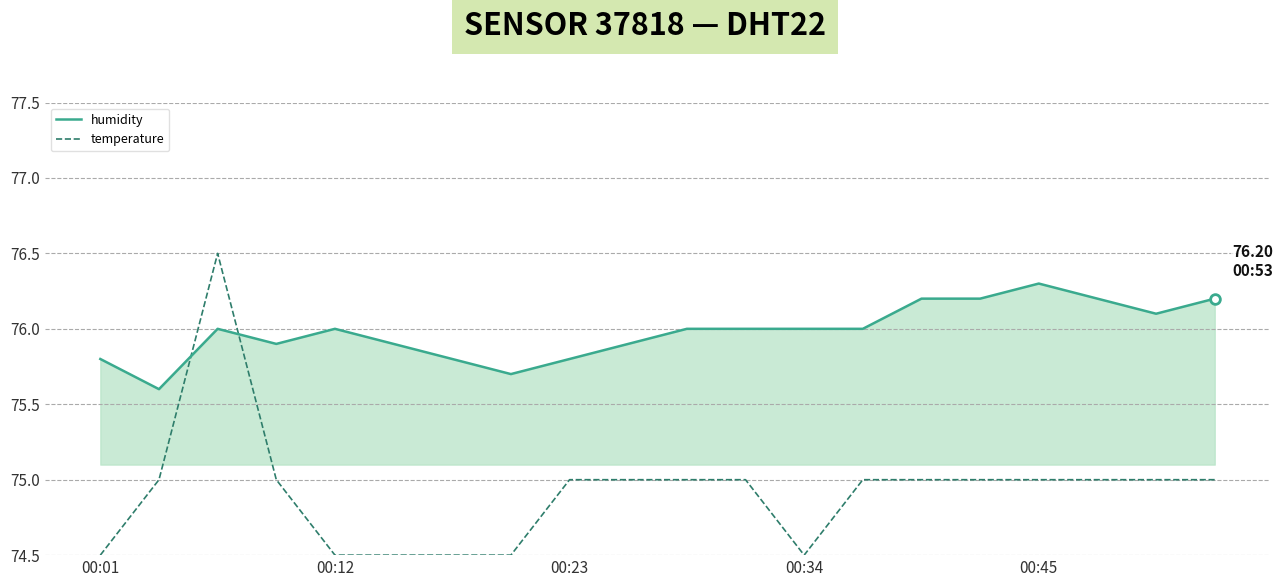

What is the smallest value displayed?

74.5